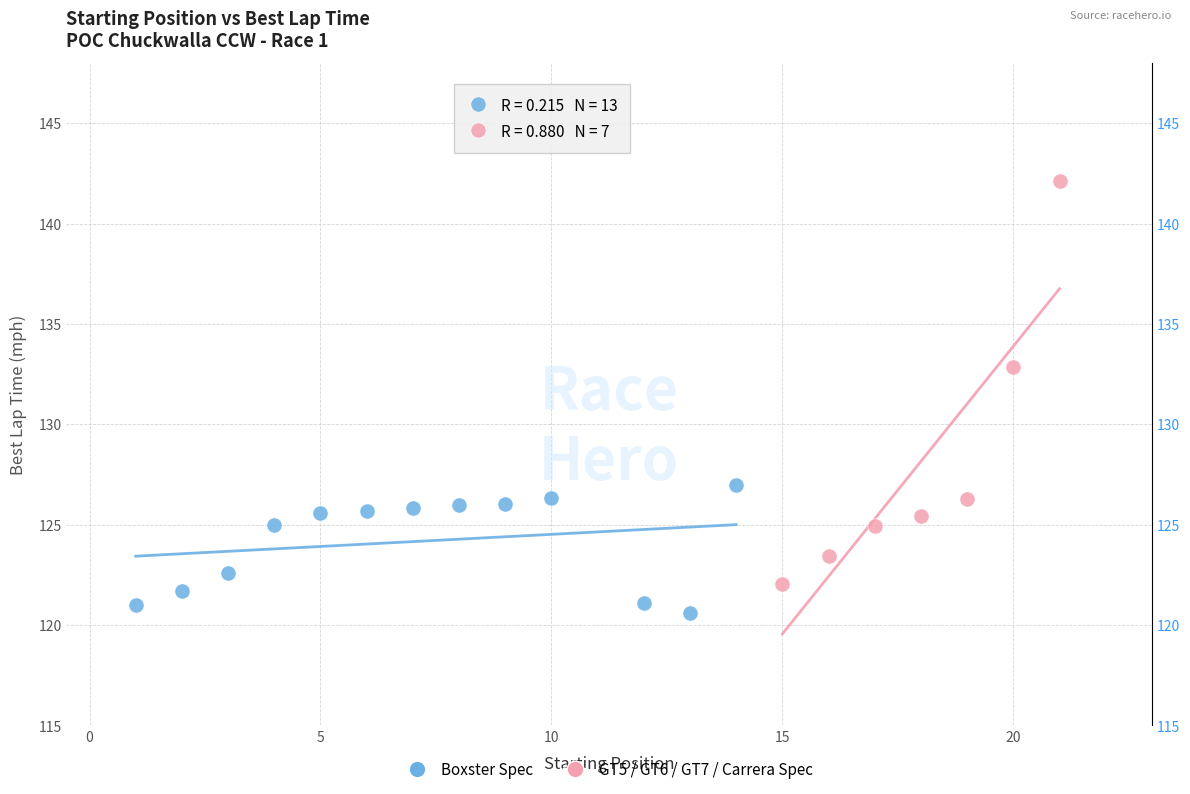

Which series reaches the maximum Y coordinate?

GT5 / GT6 / GT7 / Carrera Spec